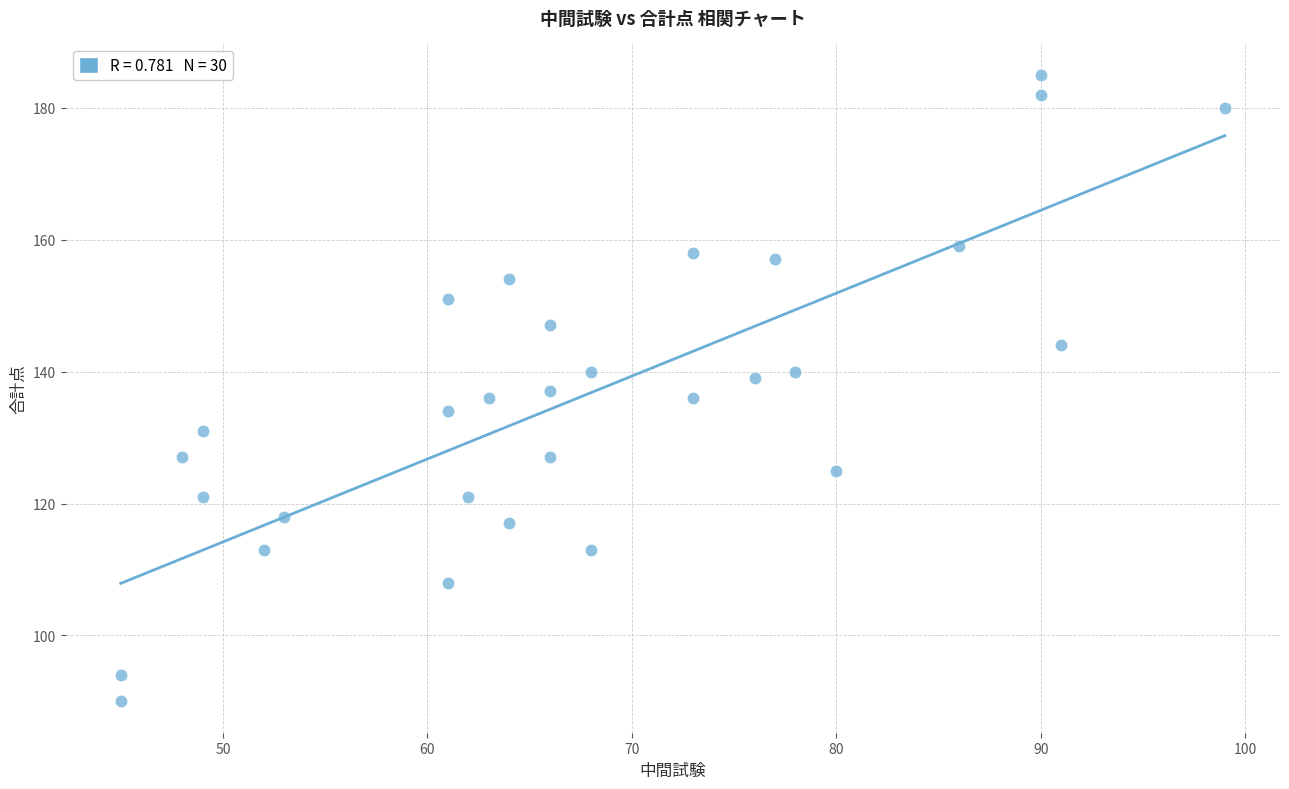

What is the range of X values (max minus min)?

54